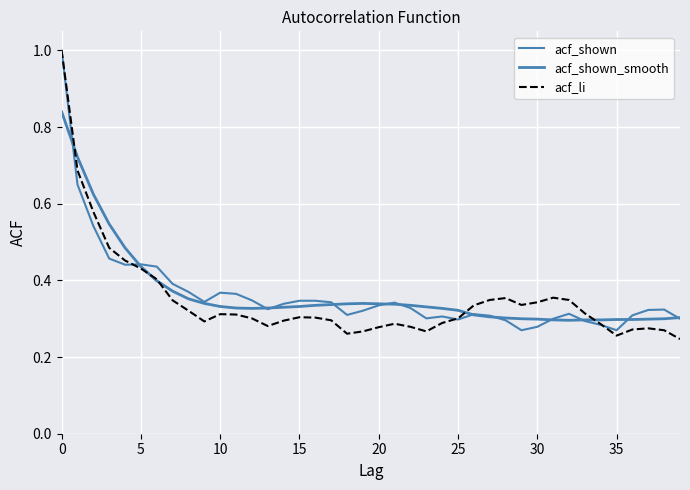

Does the chart have visible grid lines?

Yes